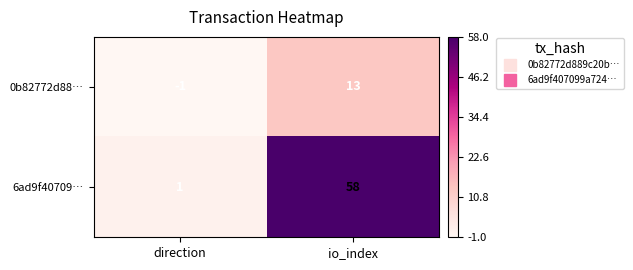

True or false: 6ad9f40709… has a value of 58 at io_index.

True